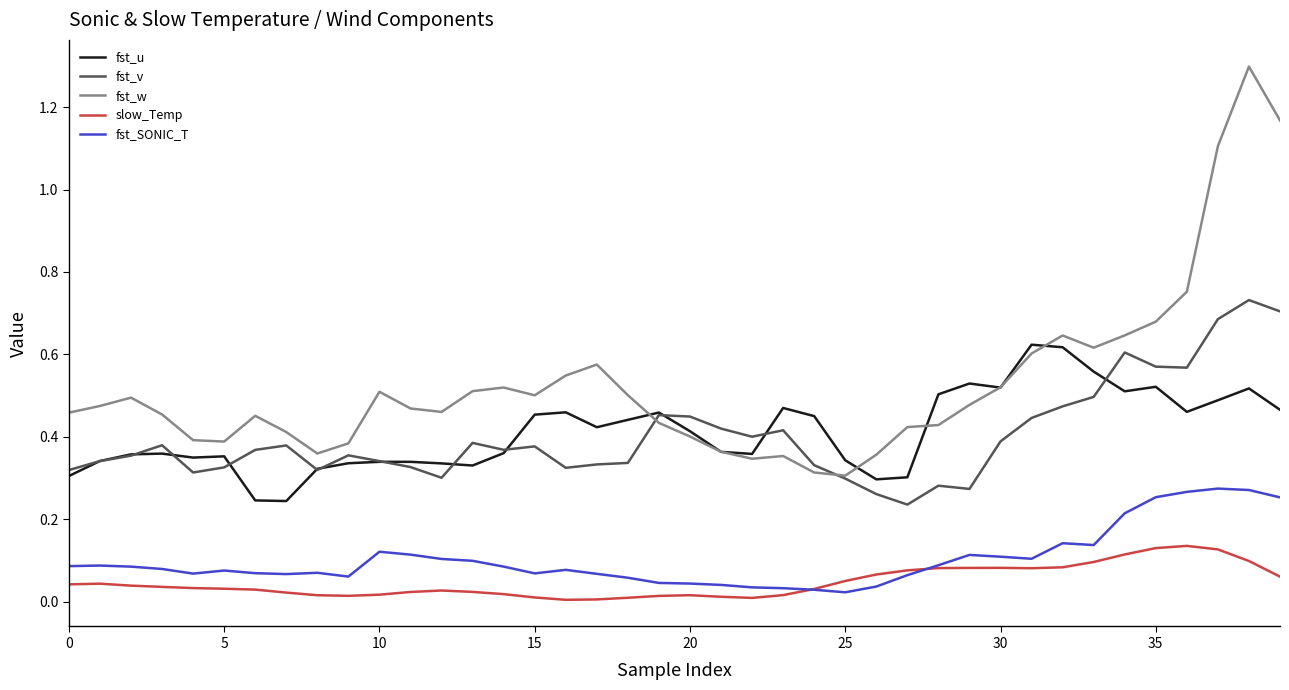

True or false: fst_SONIC_T and fst_w cross at least once.

False